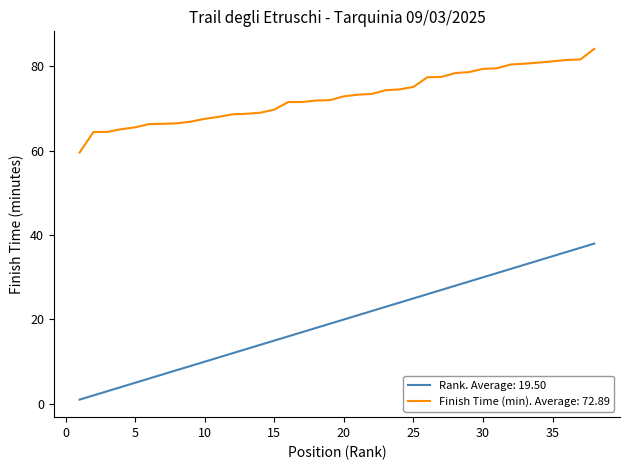

List the series in order of their peak value, highest first.

Finish Time (min). Average: 72.89, Rank. Average: 19.50